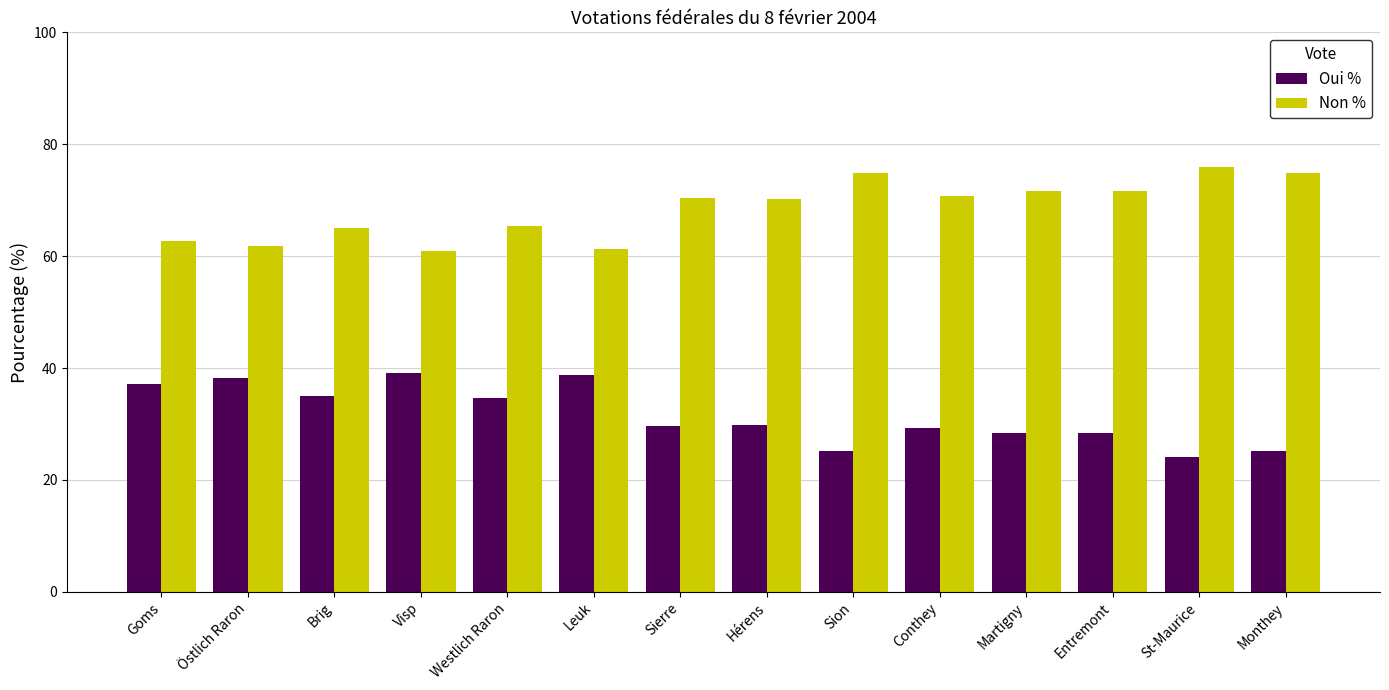

Which series has the largest total across all categories?

Non %